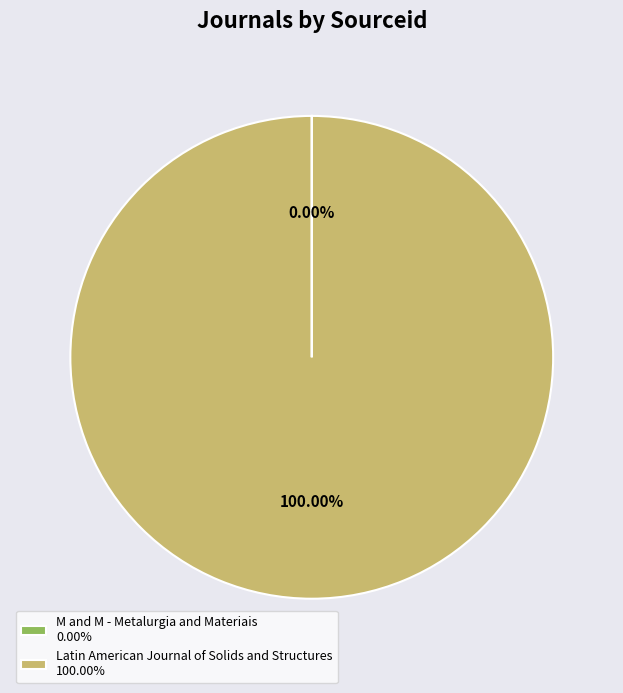

True or false: Latin American Journal of Solids and Structures accounts for 100% of the total.

True